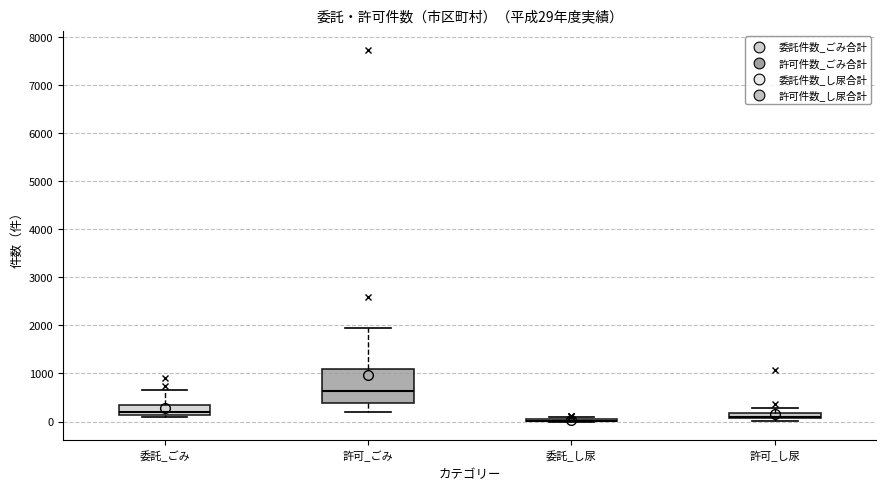

Comparing the boxes themselves (not the whiskers), which one is the tallest?

許可_ごみ